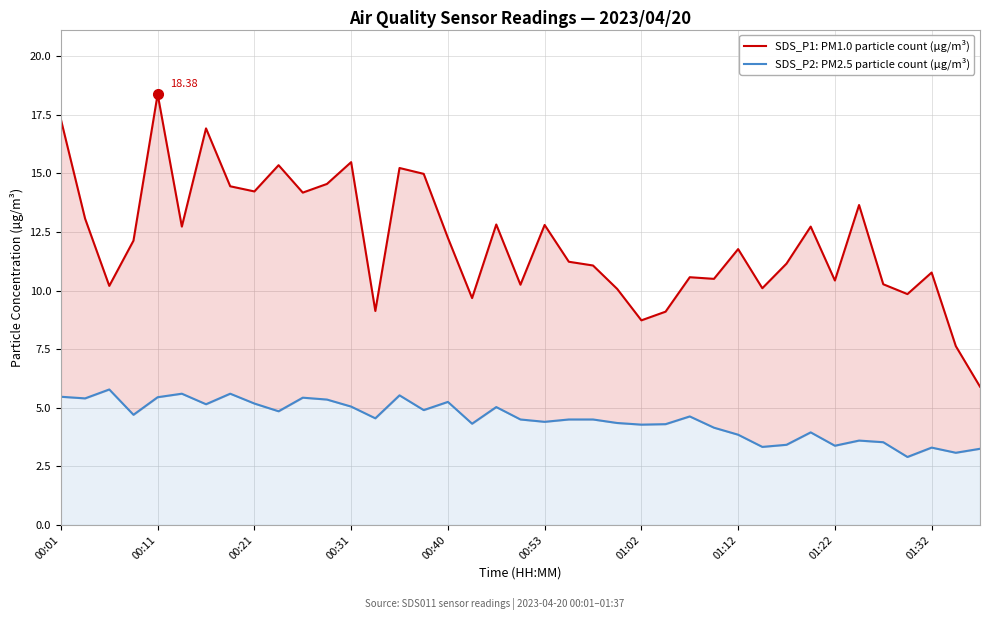

Which series changed the most between 10 and 30?

SDS_P1: PM1.0 particle count (µg/m³)